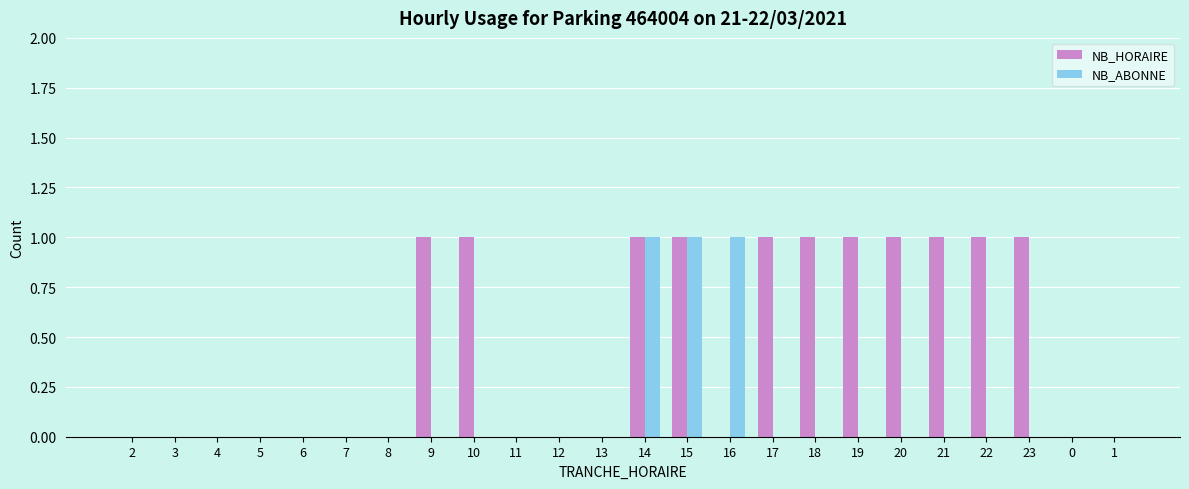

The value of NB_ABONNE at 19 is 0. True or false?

True